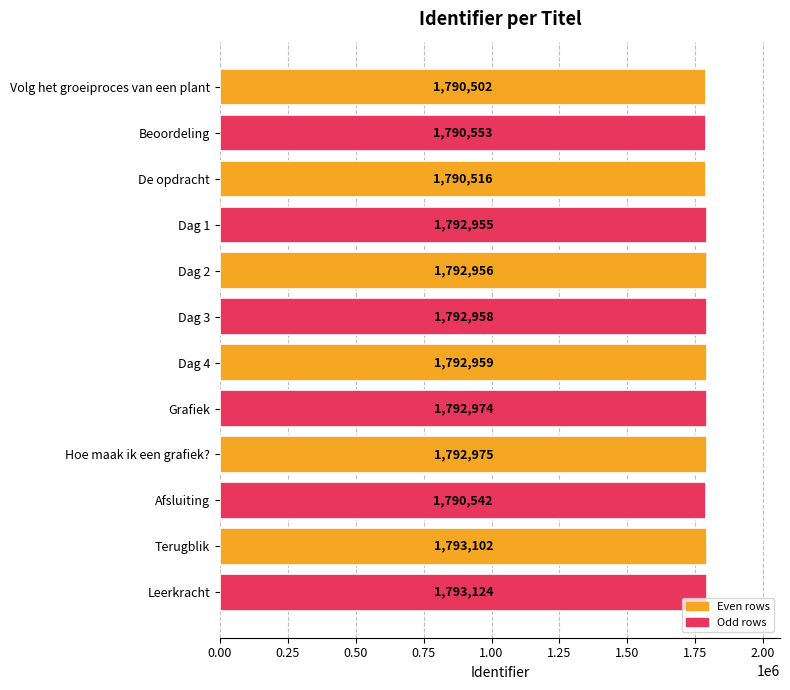

Does the chart contain any negative values?

No